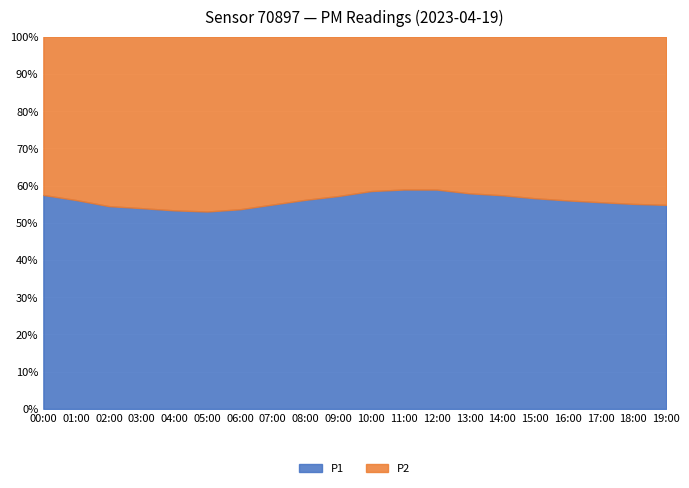

Between 12:00 and 07:00, which is larger?

12:00